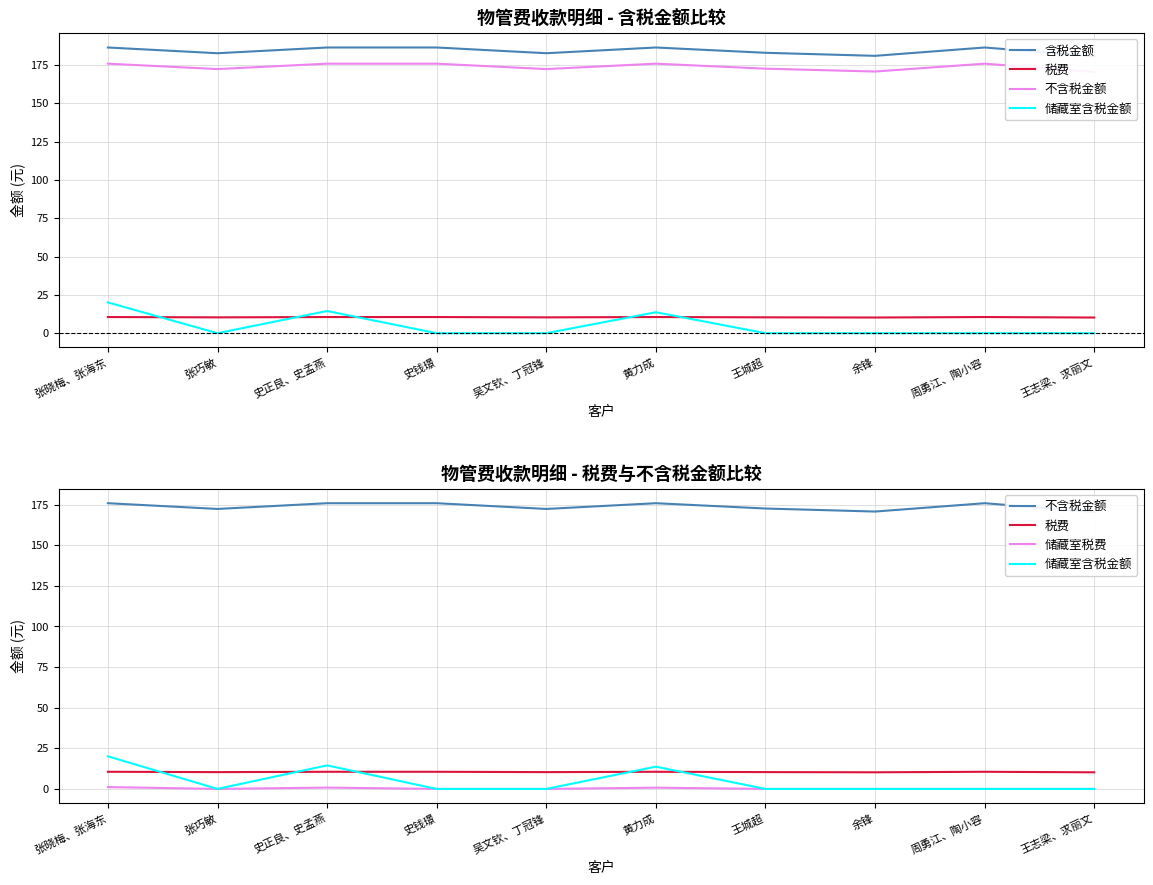

At which category does 税费 reach its first local peak?

黄力成